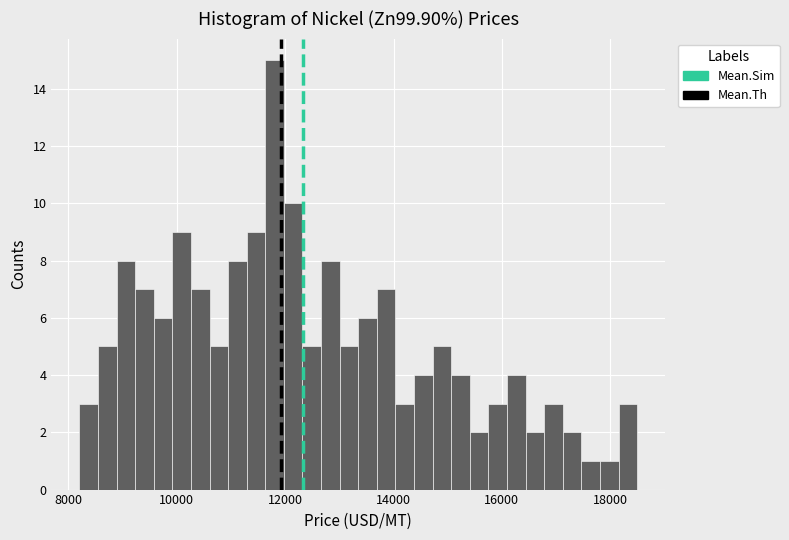

Around what value on the x-axis is the tallest bar? Give the approximate position of its centre, as read against the axis.

11800